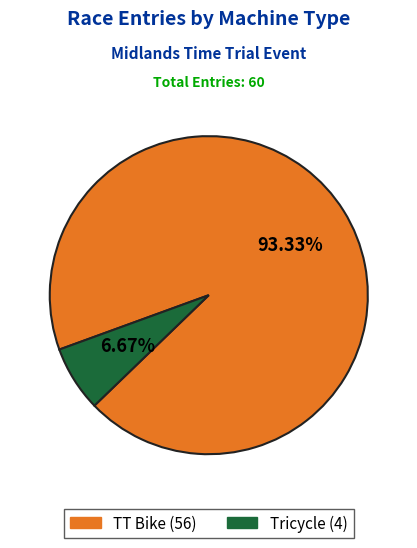

Count the number of slices in the pie.

2